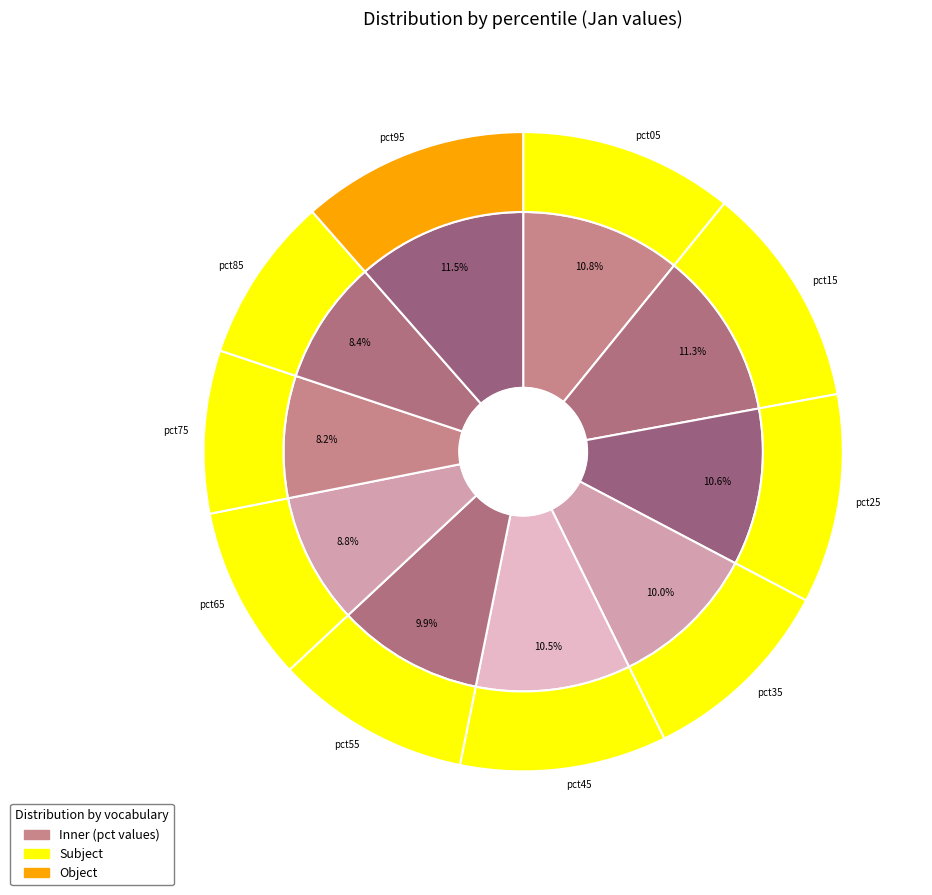

To the nearest percent, what portion does pct55 represent?

10%